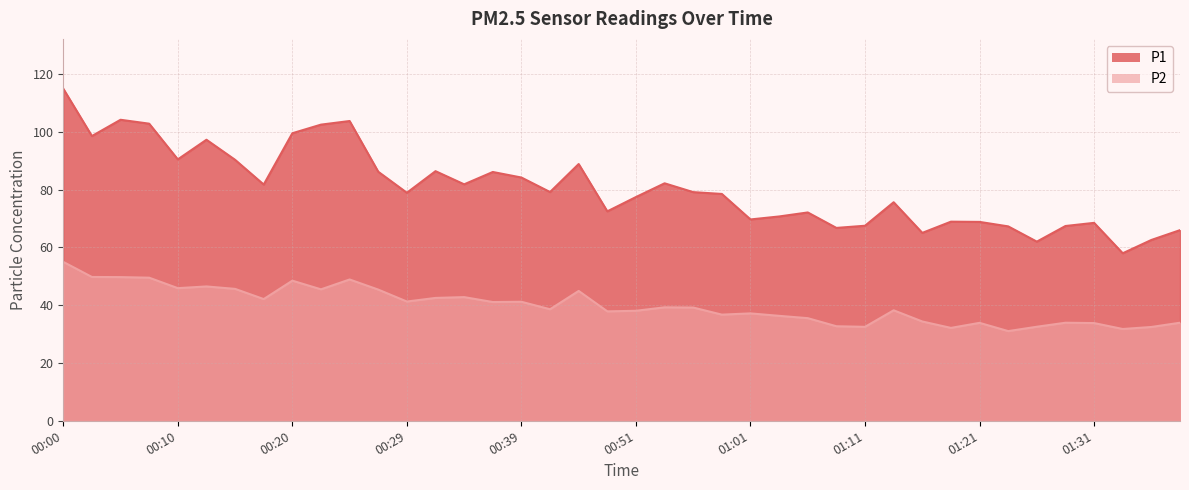

What is the value of the P1 point at the 40th from the left?

66.0